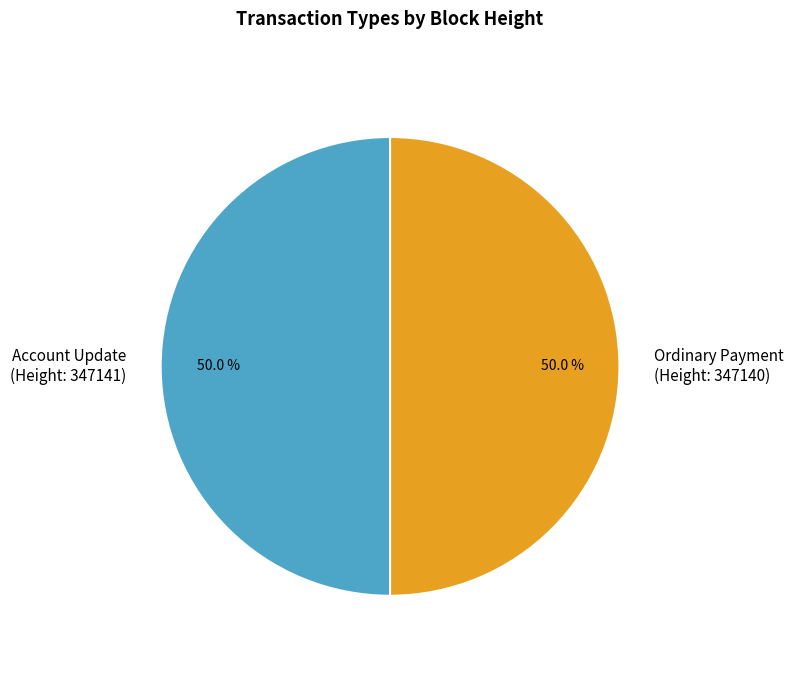

What is the ratio of the value at Account Update (Height: 347141) to the value at Ordinary Payment (Height: 347140)?

1.0